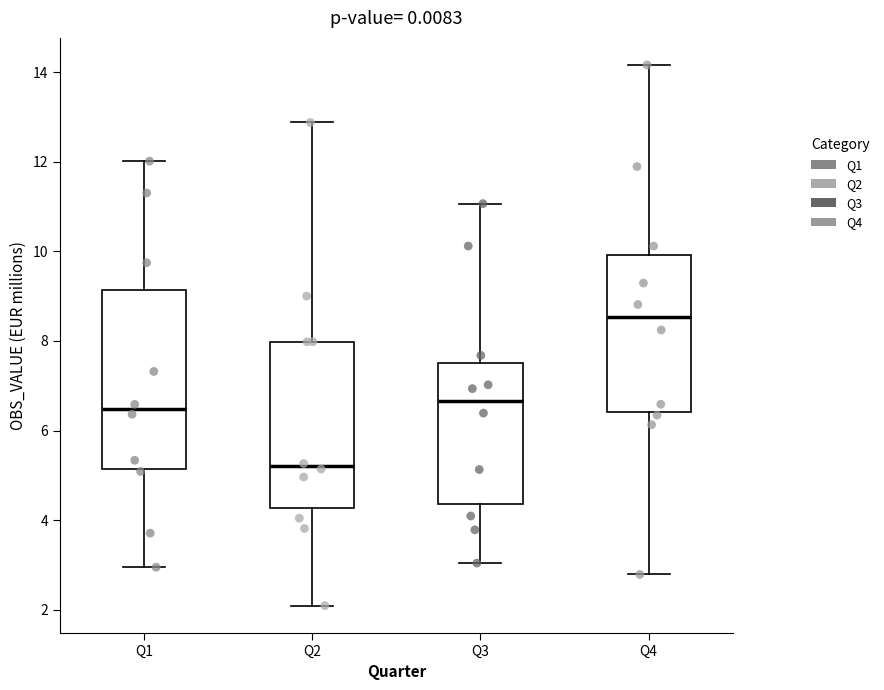

Comparing the boxes themselves (not the whiskers), which one is the tallest?

Q1